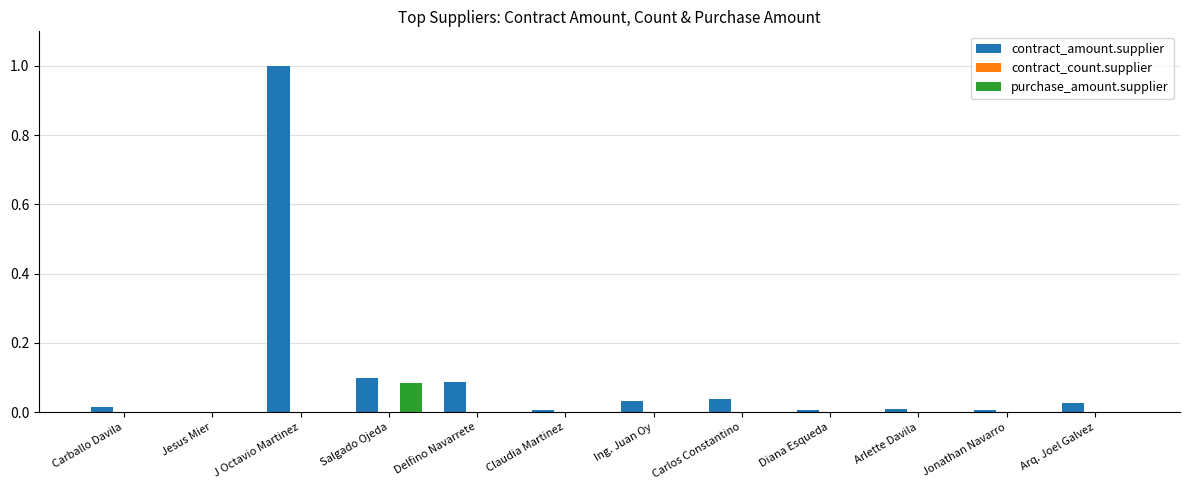

True or false: purchase_amount.supplier has a value of 0.0 at Carlos Constantino.

True